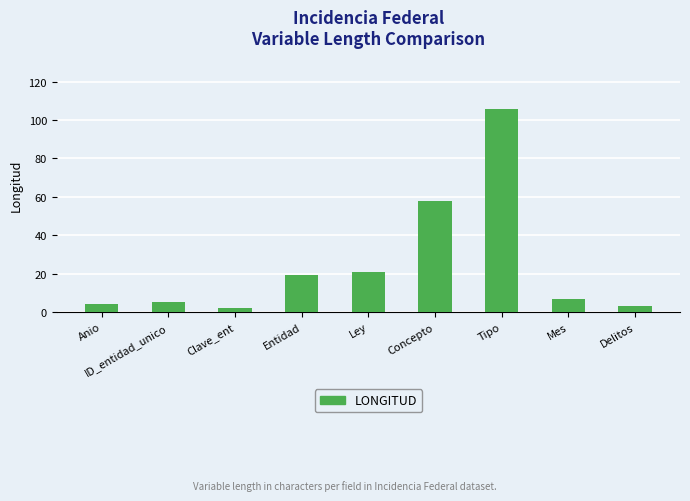

Where is the data nearest to the value 54?

Concepto